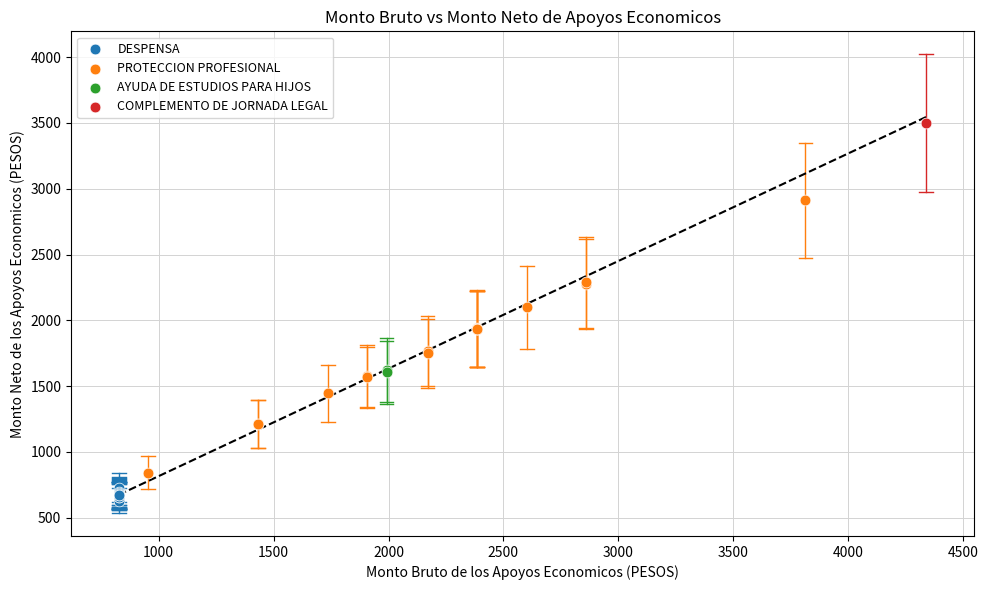

What are all the series names shown in the legend?

DESPENSA, PROTECCION PROFESIONAL, AYUDA DE ESTUDIOS PARA HIJOS, COMPLEMENTO DE JORNADA LEGAL